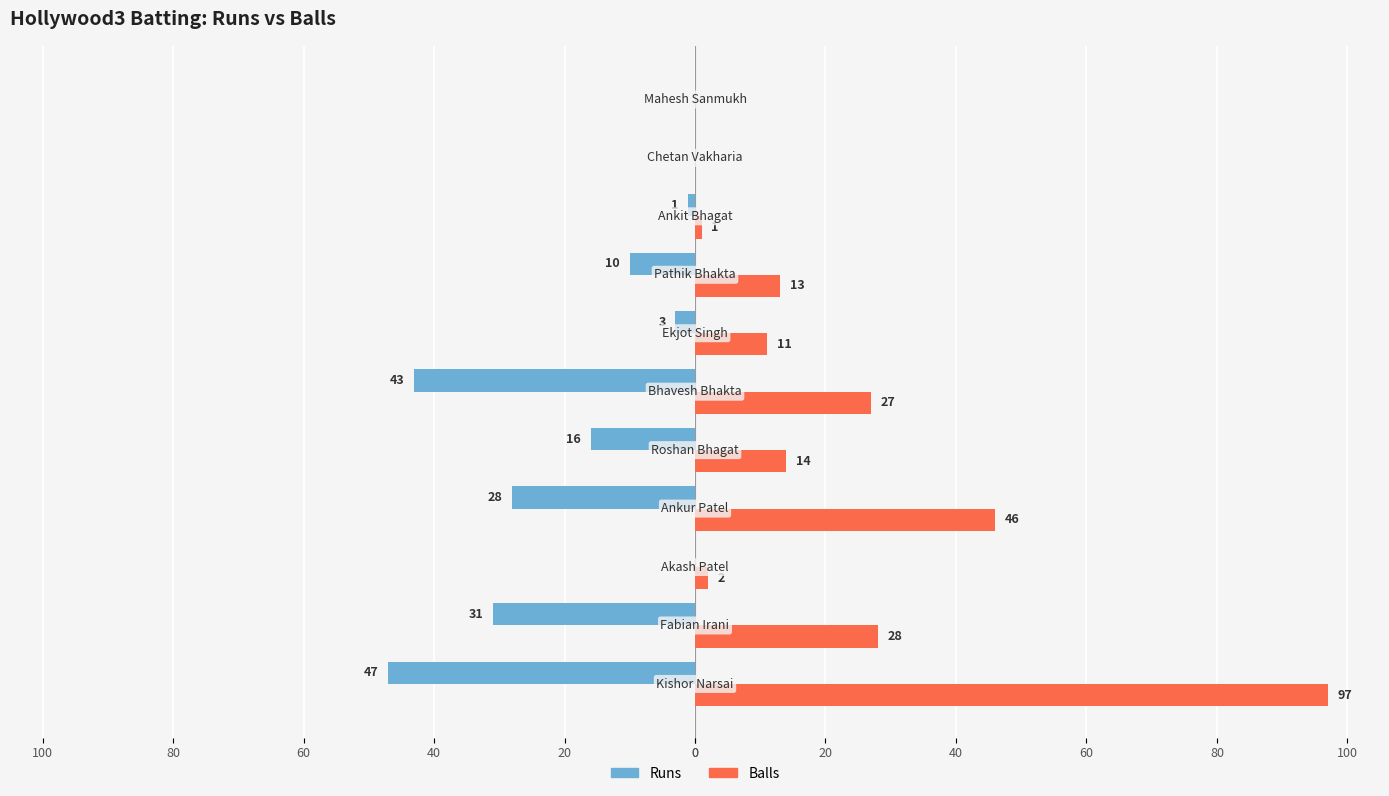

What are all the series names shown in the legend?

Runs, Balls